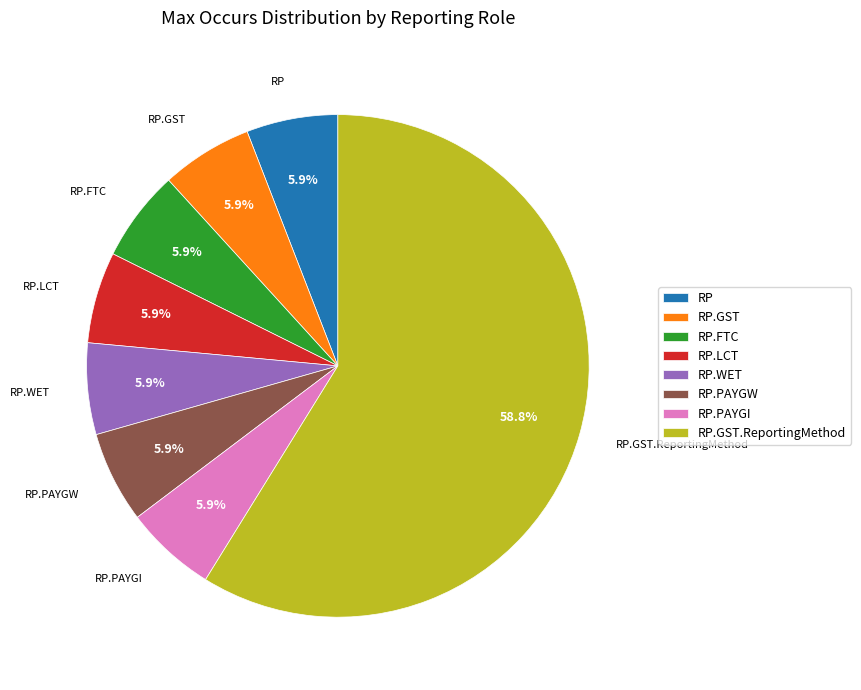

What percentage is NOT represented by RP.PAYGI?

94.1%